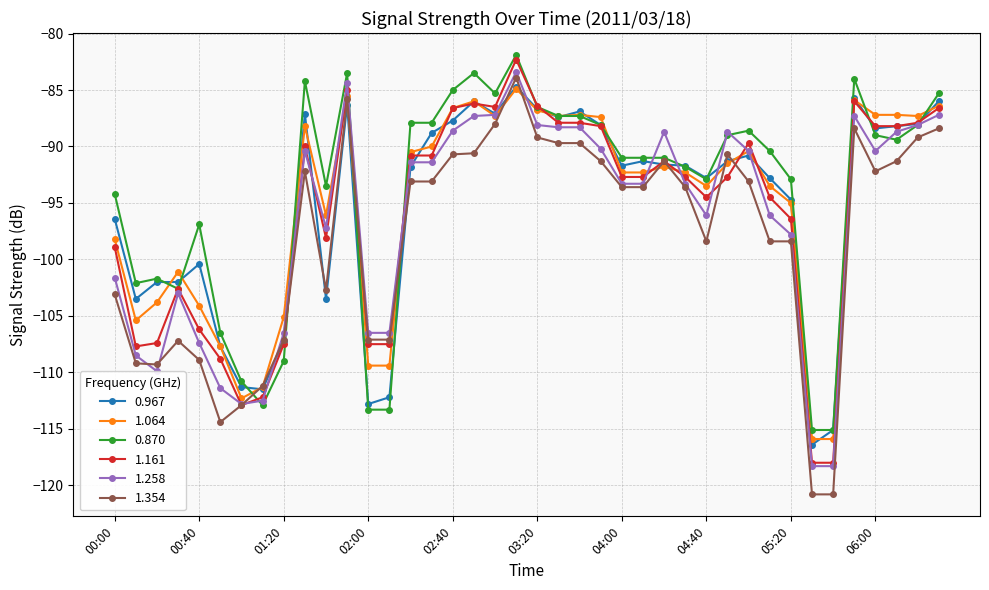

Count the number of data series in this chart.

6